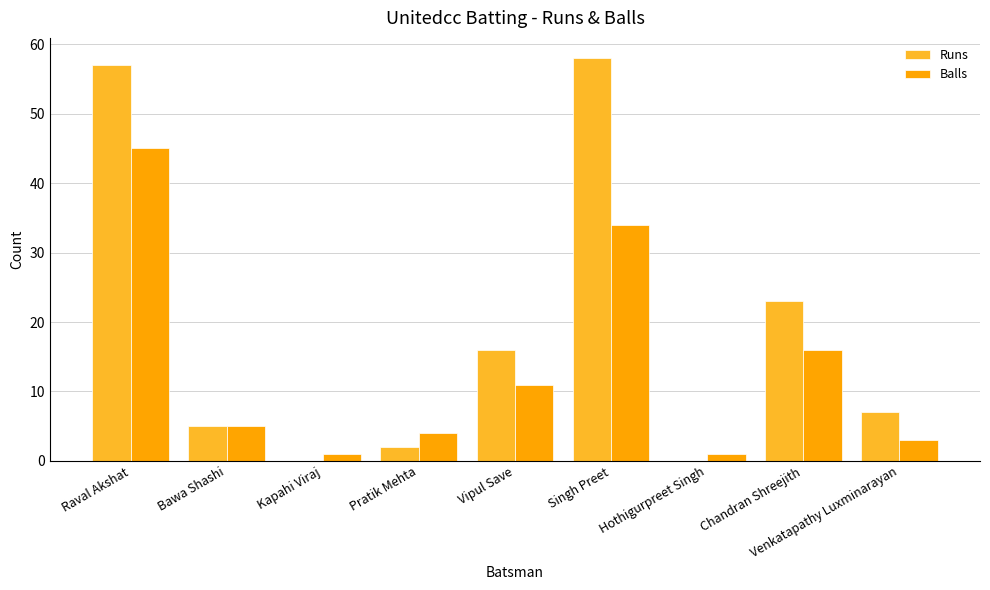

What is the difference between the Runs values at Hothigurpreet Singh and Raval Akshat?

57